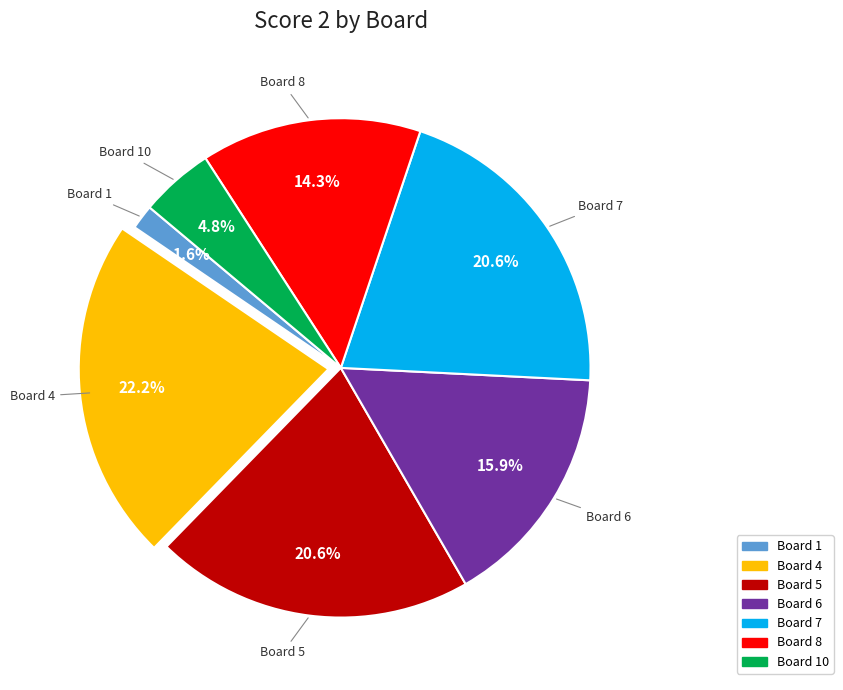

To the nearest percent, what is the average slice percentage?

14%